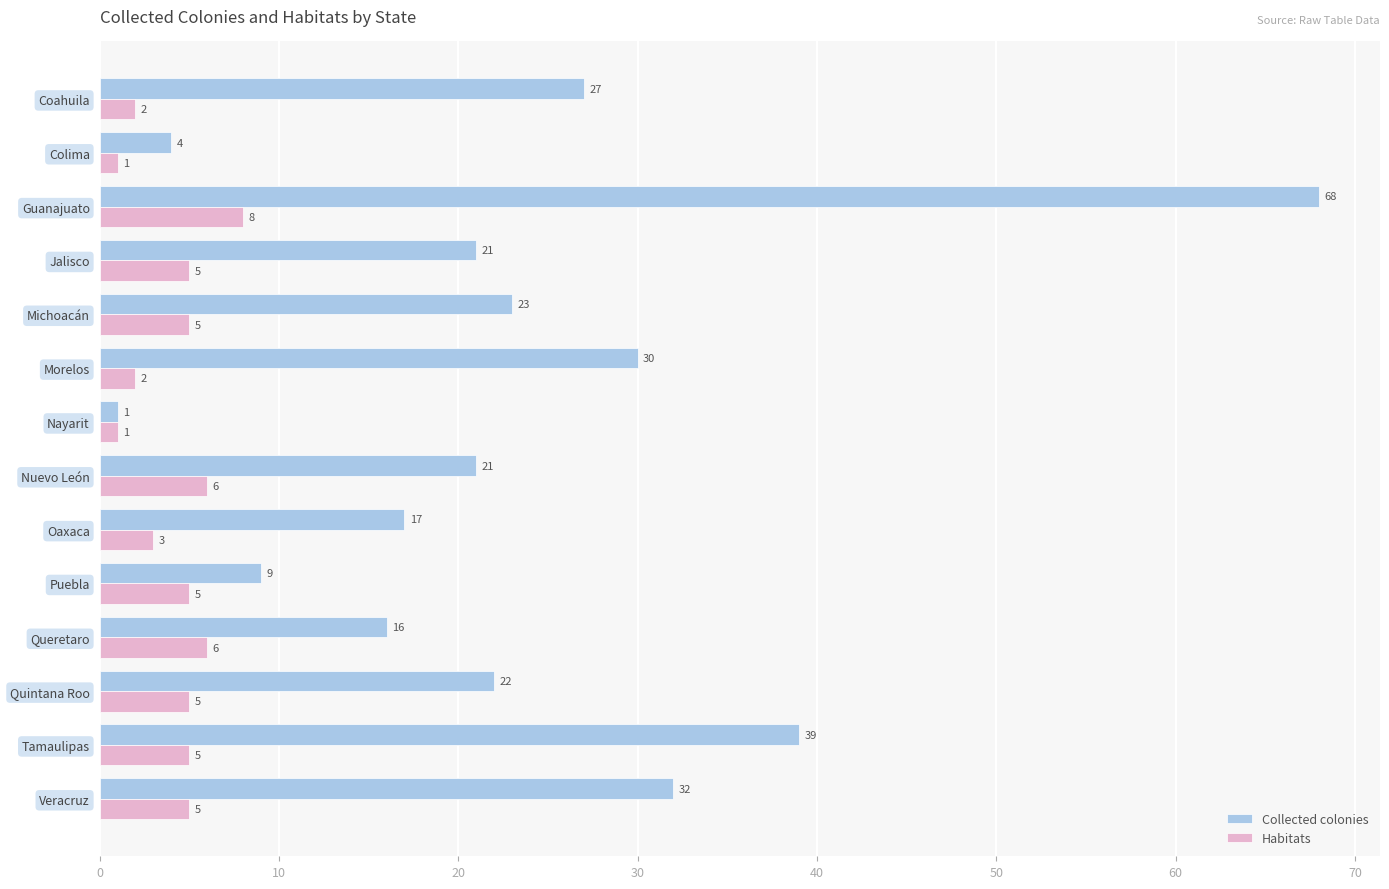

What is the difference between the maximum and second lowest values in the Collected colonies series?

64